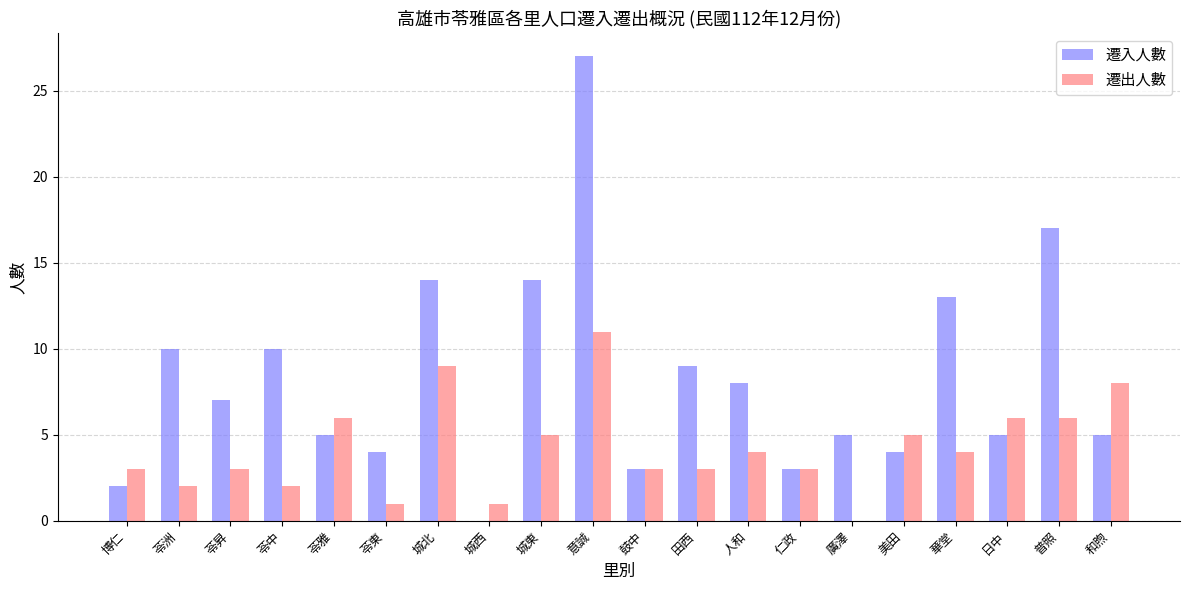

What is the approximate value of 遷出人數 at 美田?

5